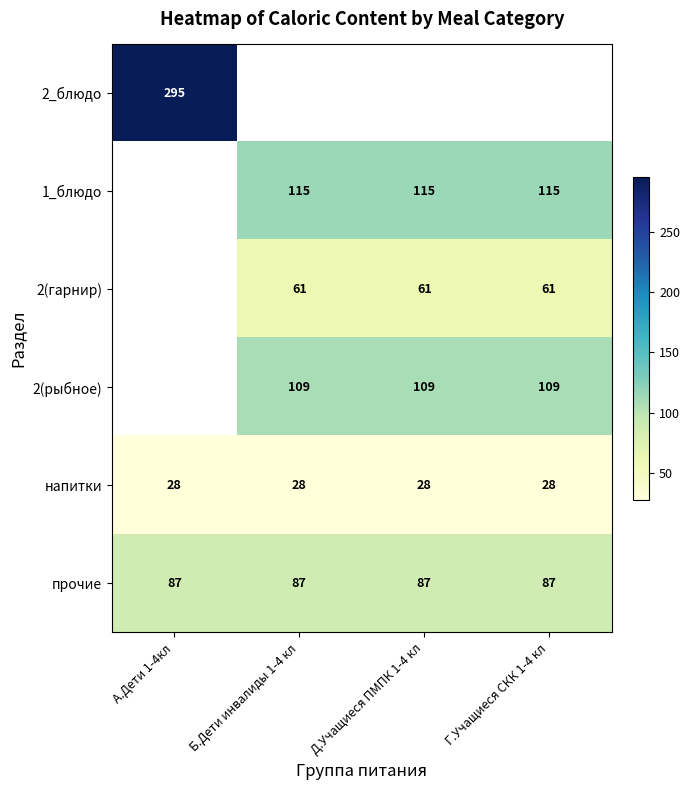

At which category does the chart reach its minimum across all series?

А.Дети 1-4кл